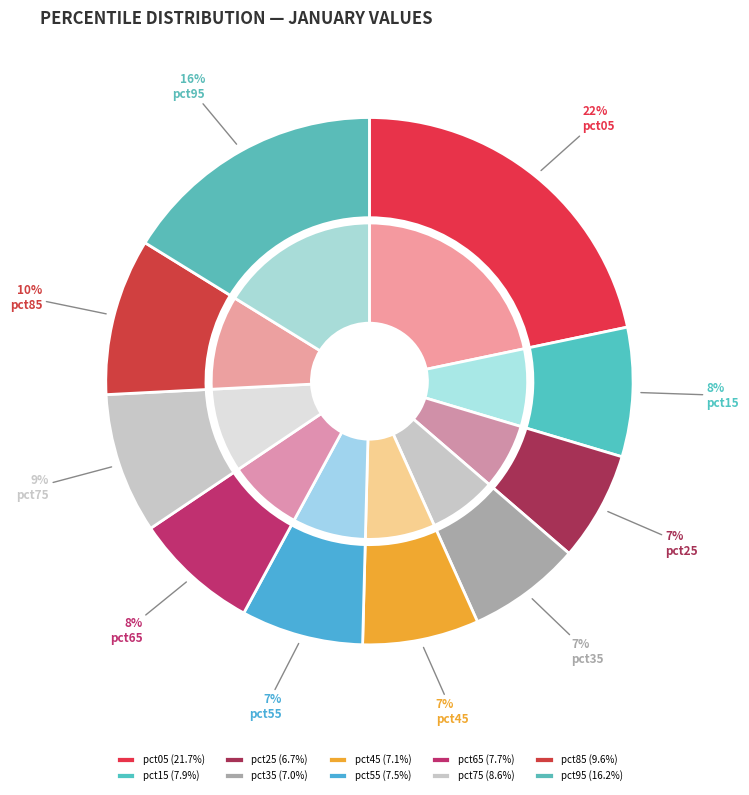

Combined, do pct15 and pct55 account for over 50%?

No